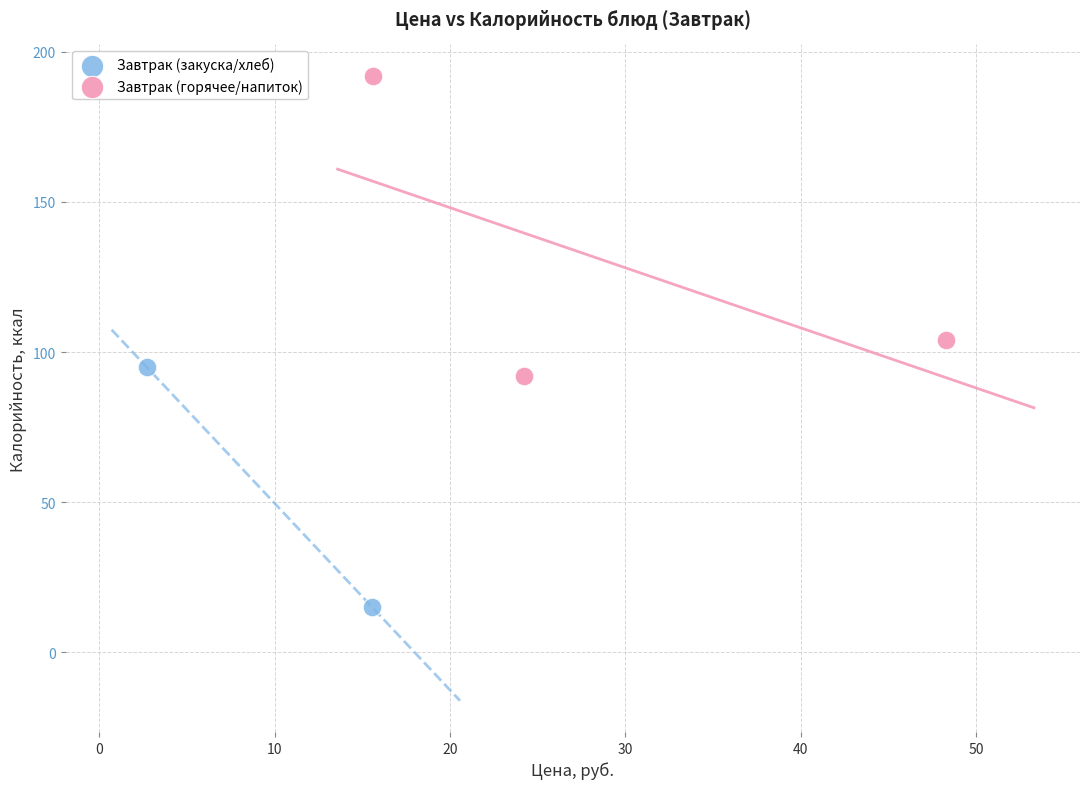

Which series has the widest spread of Y values?

Завтрак (горячее/напиток)